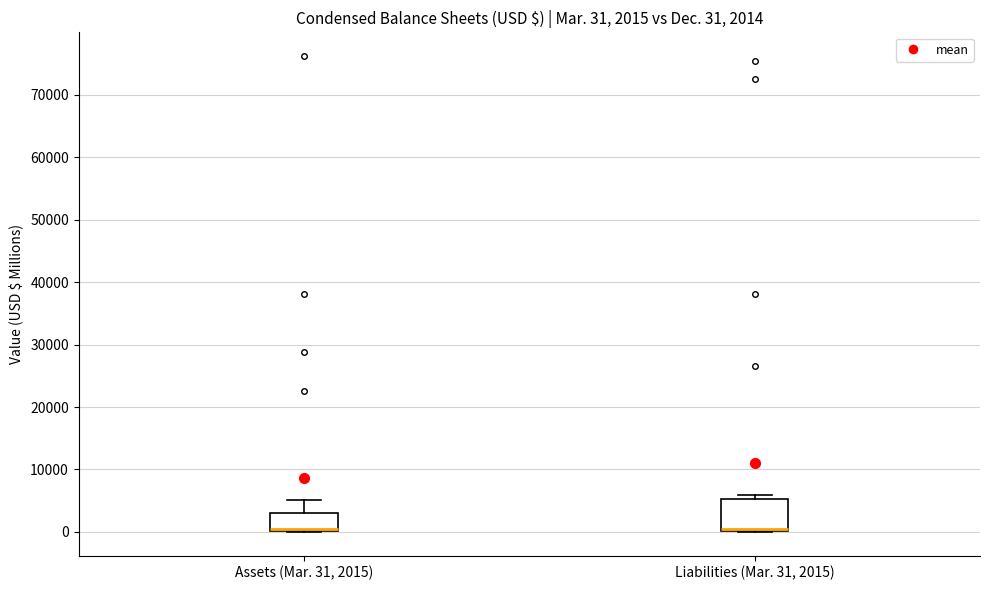

Comparing the boxes themselves (not the whiskers), which one is the tallest?

Liabilities (Mar. 31, 2015)